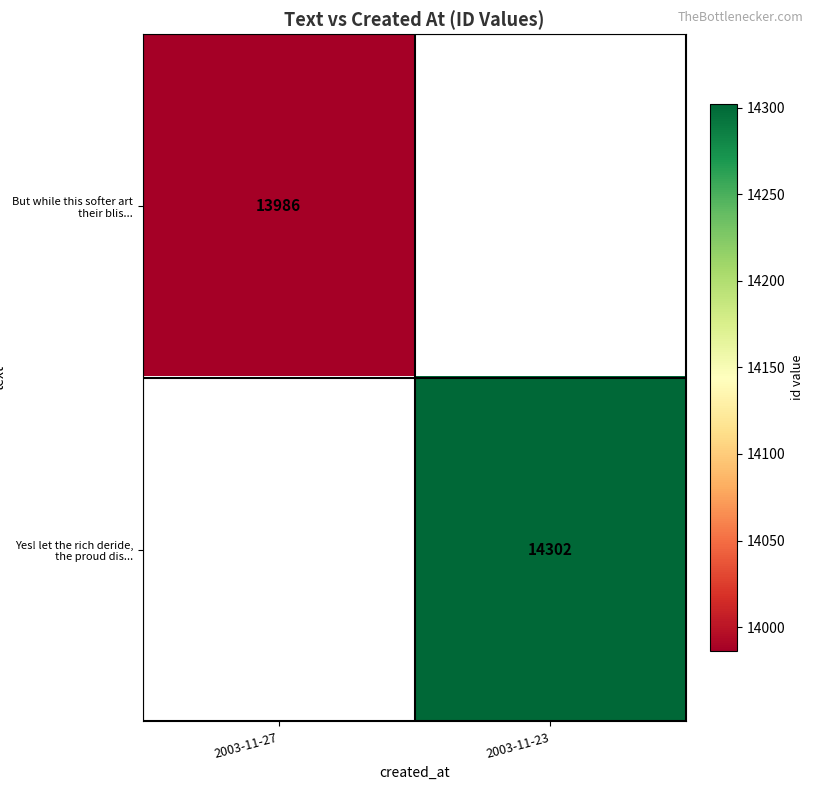

Is the value of But while this softer art their blis... at 2003-11-27 greater than the value of Yes! let the rich deride, the proud dis... at 2003-11-23?

No